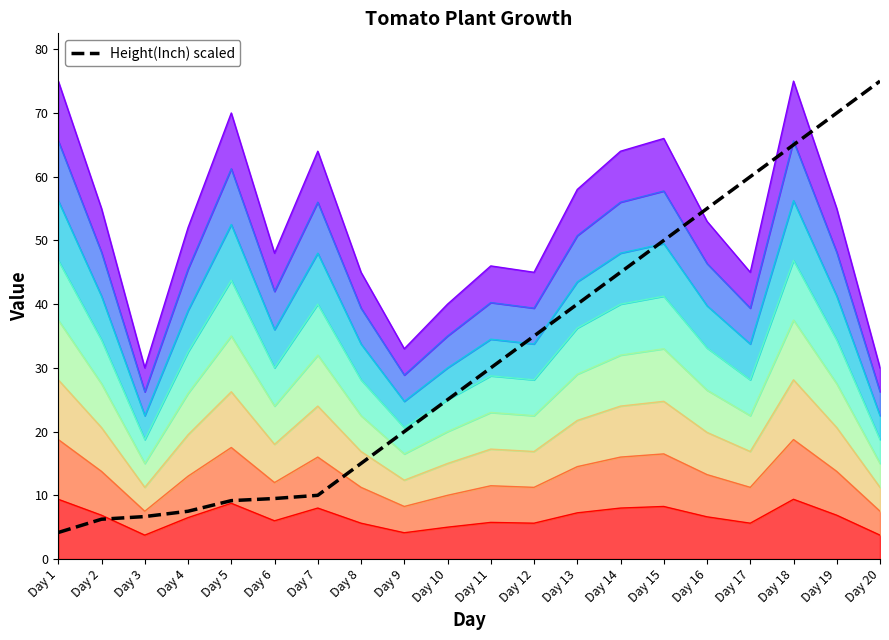

Reading left to right, what are all the values shown in this chart?

4.2	6.2	6.7	7.5	9.2	9.5	10.0	15.0	20.0	25.0	30.0	35.0	40.0	45.0	50.0	55.0	60.0	65.0	70.0	75.0